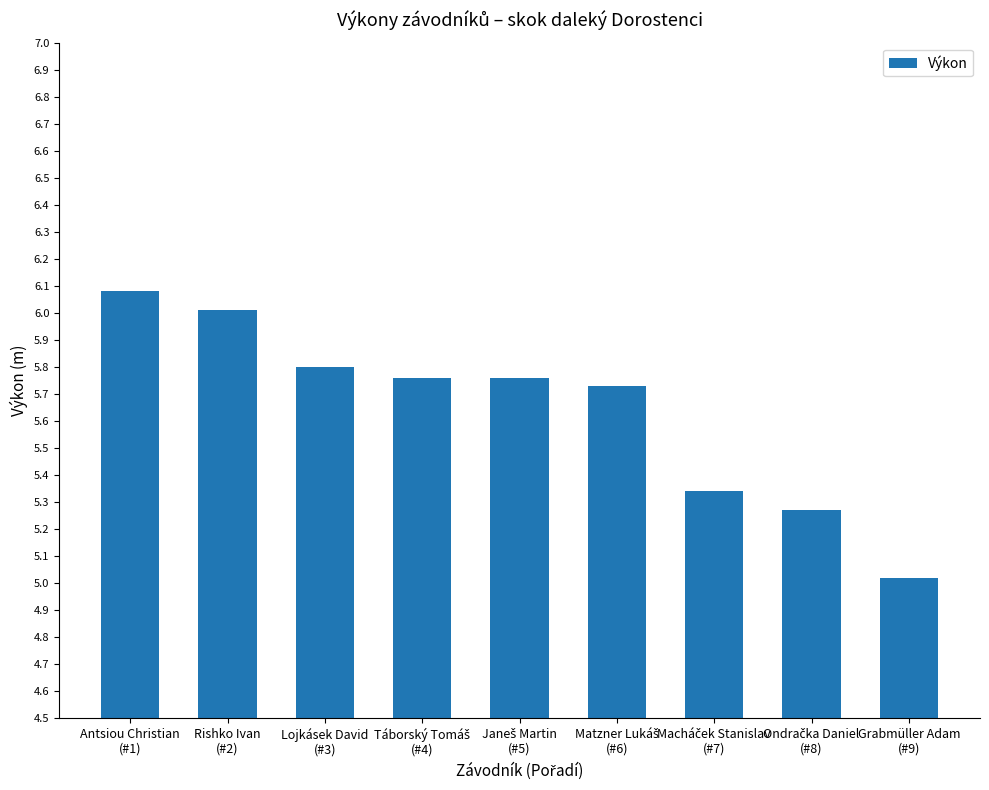

What is the maximum value shown in the chart?

6.1